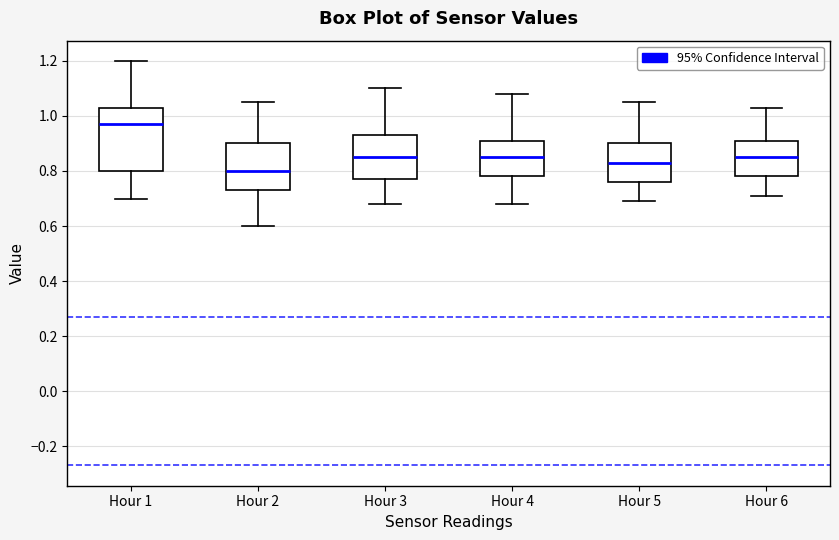

Where is the upper edge of the box for Hour 1 on the y-axis? The values are not printed on the chart, so give them approximately, as read against the axis.

1.04